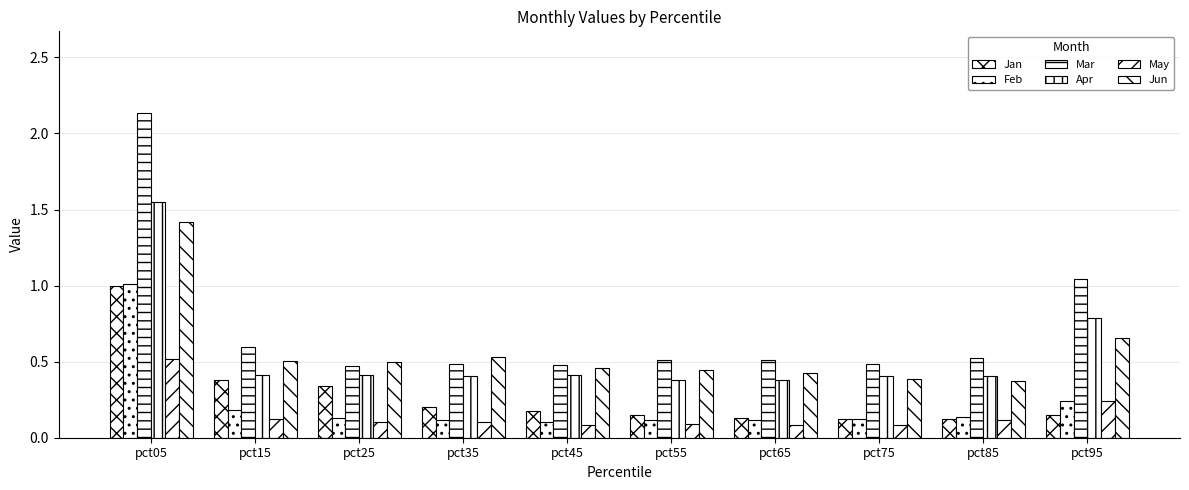

At which label does Apr reach its peak?

pct05